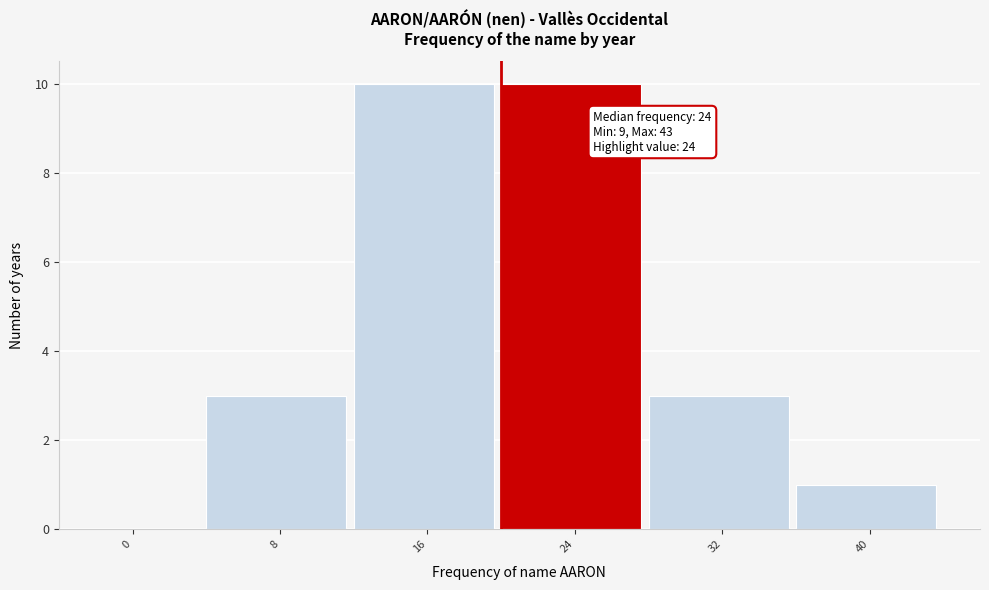

Reading left to right, list all the values displayed in this chart.

0=0	8=3	16=10	24=10	32=3	40=1